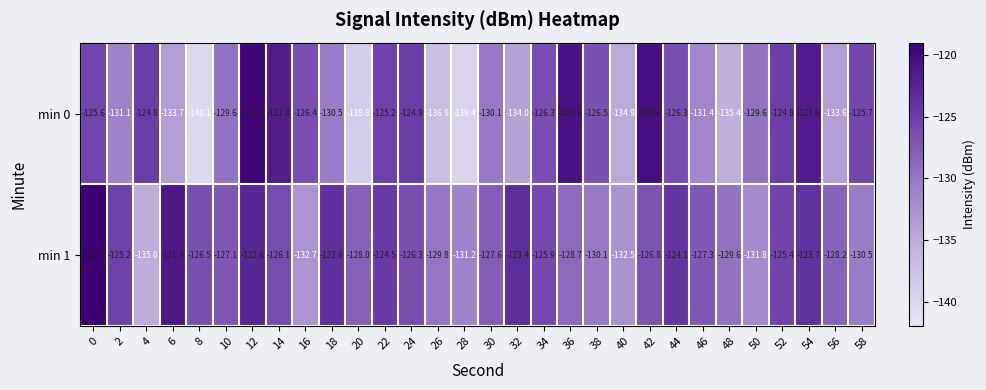

Between 42 and 58, which series saw the biggest shift?

min 0